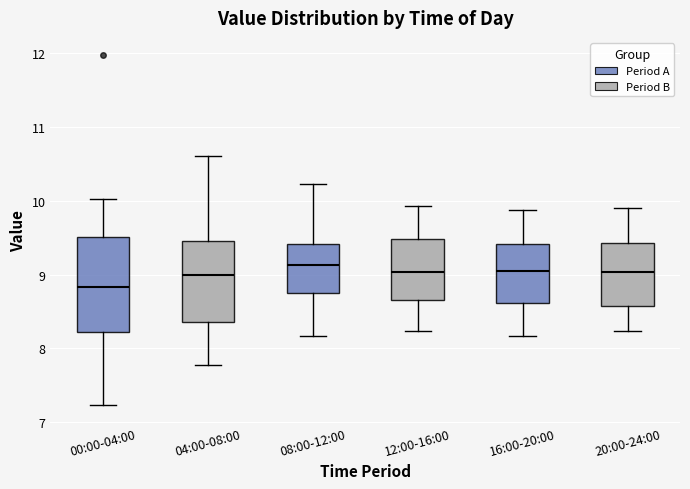

Where does the median line of the box for 04:00-08:00 sit on the y-axis? The values are not printed on the chart, so give them approximately, as read against the axis.

9.0